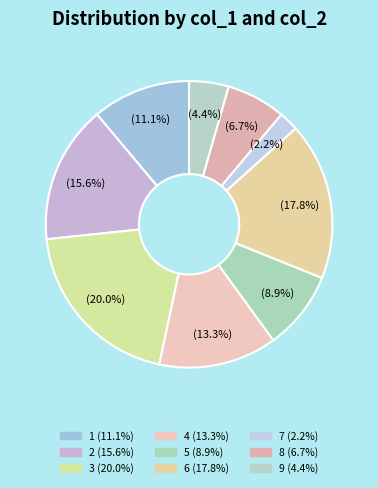

Which has a higher value, 9 or 1?

1